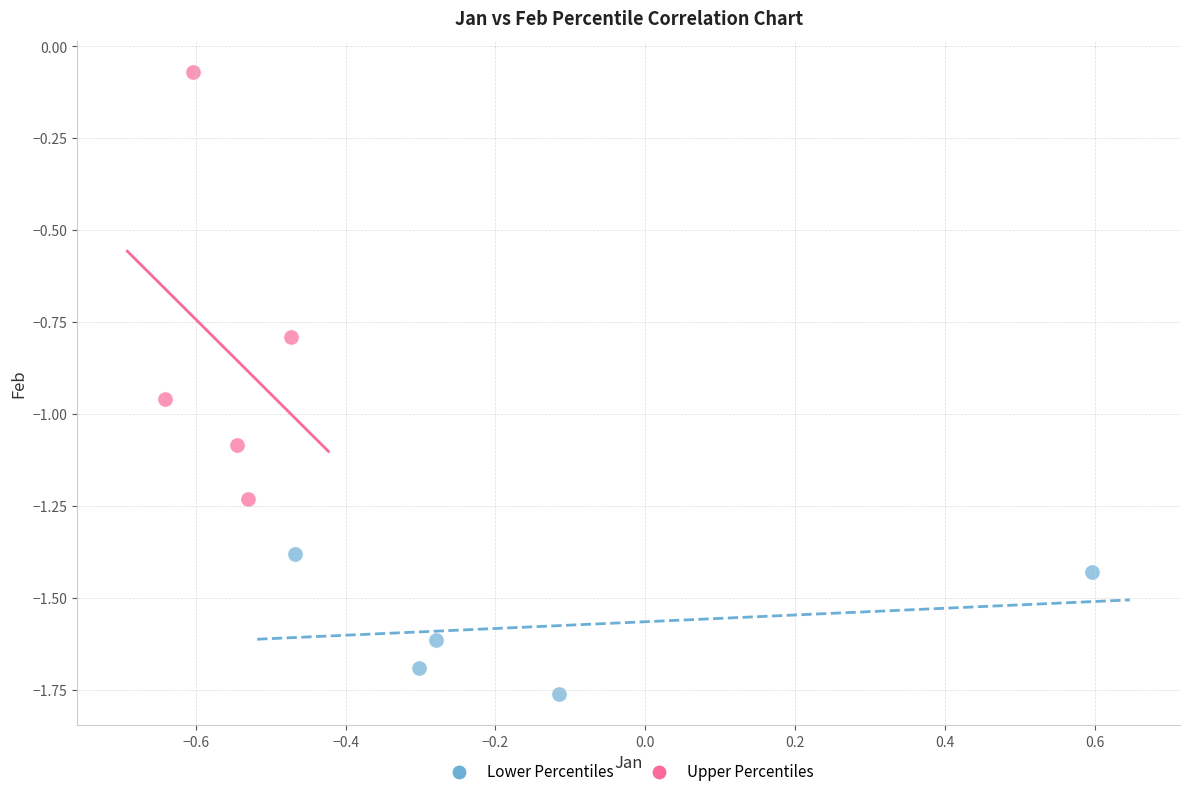

What are all the series names shown in the legend?

Lower Percentiles, Upper Percentiles